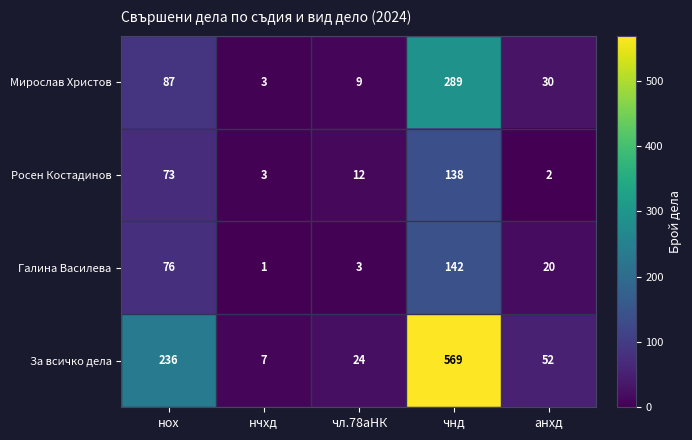

Rank the series at чнд from lowest to highest value.

Росен Костадинов, Галина Василева, Мирослав Христов, За всичко дела